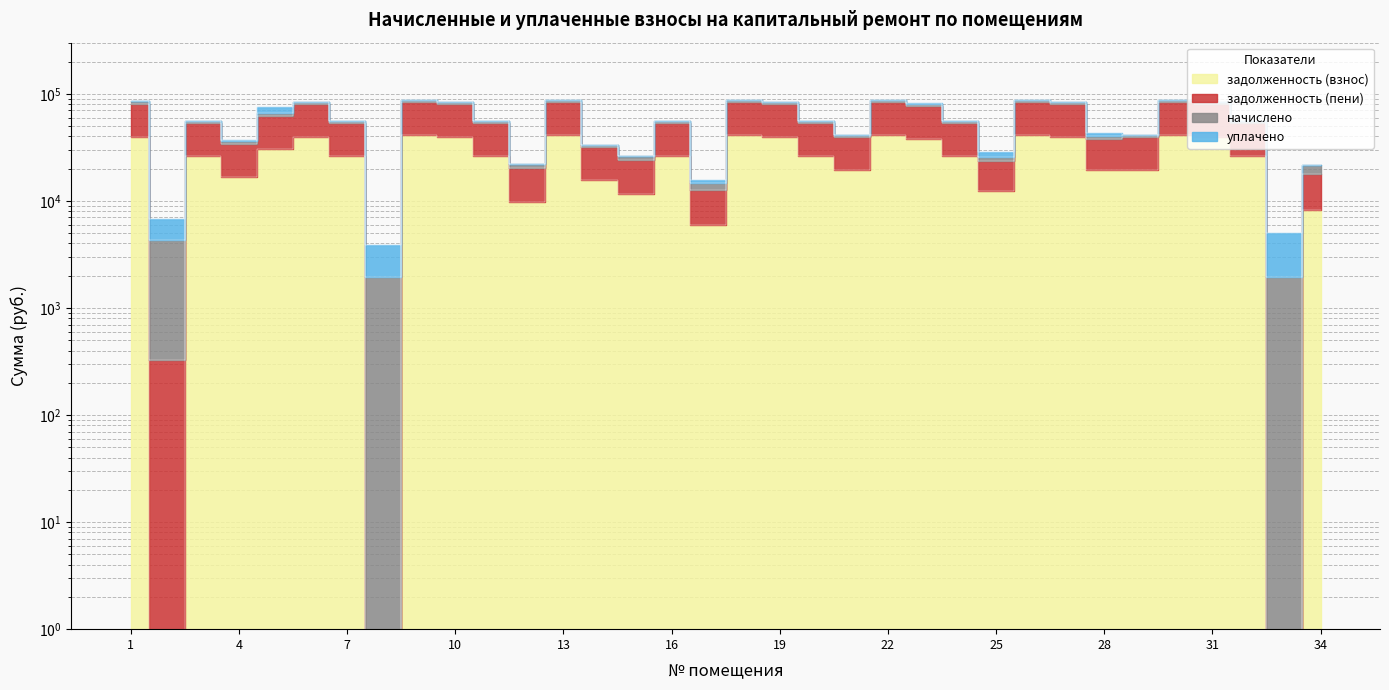

Which category has the highest value in the задолженность (пени) series?

9